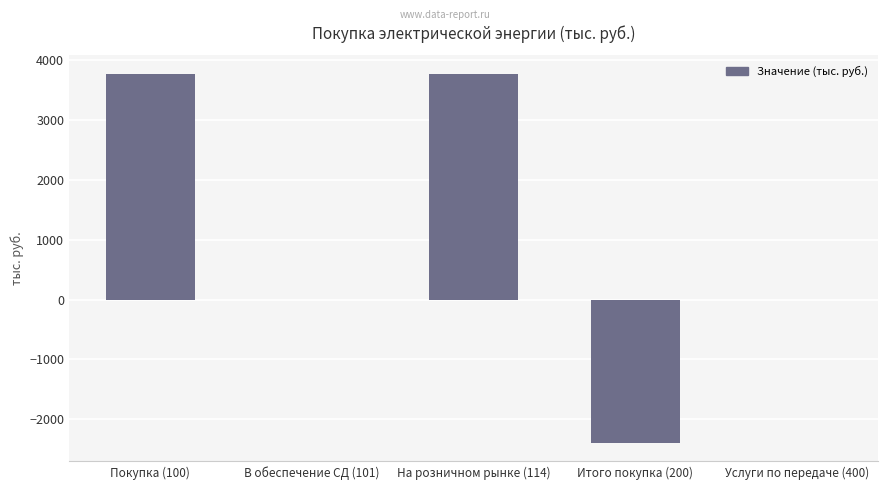

What is the change in value from Итого покупка (200) to Услуги по передаче (400)?

+2393.4